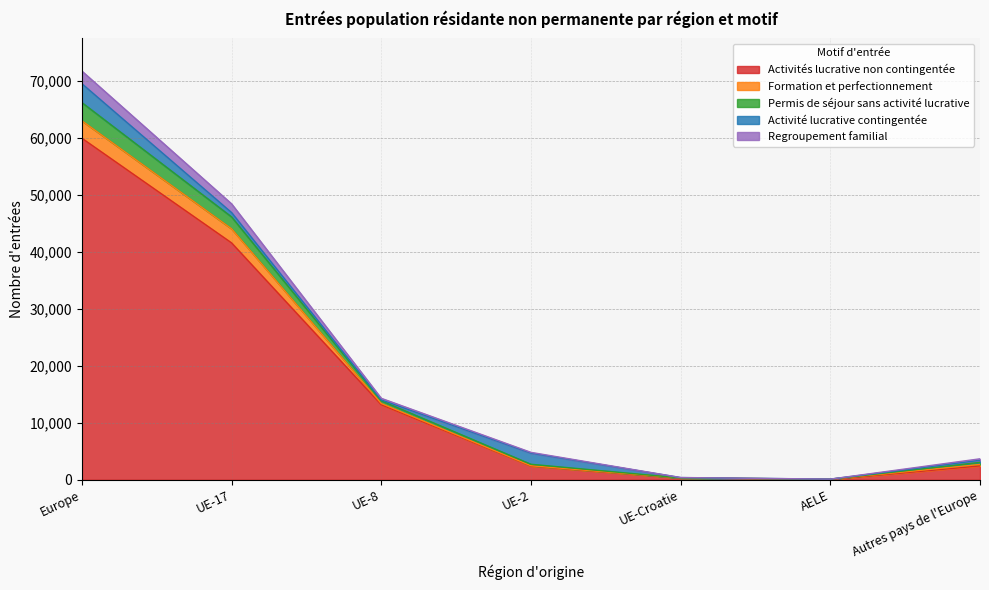

At which category is the sum across all series the highest?

Europe